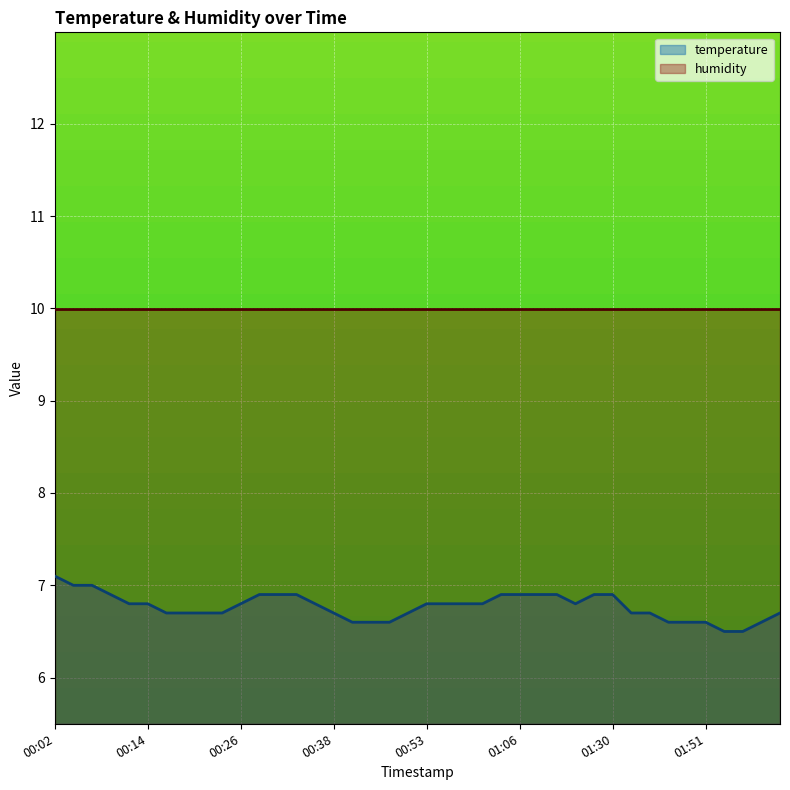

True or false: there are more than 0 points higher than both neighbors.

False